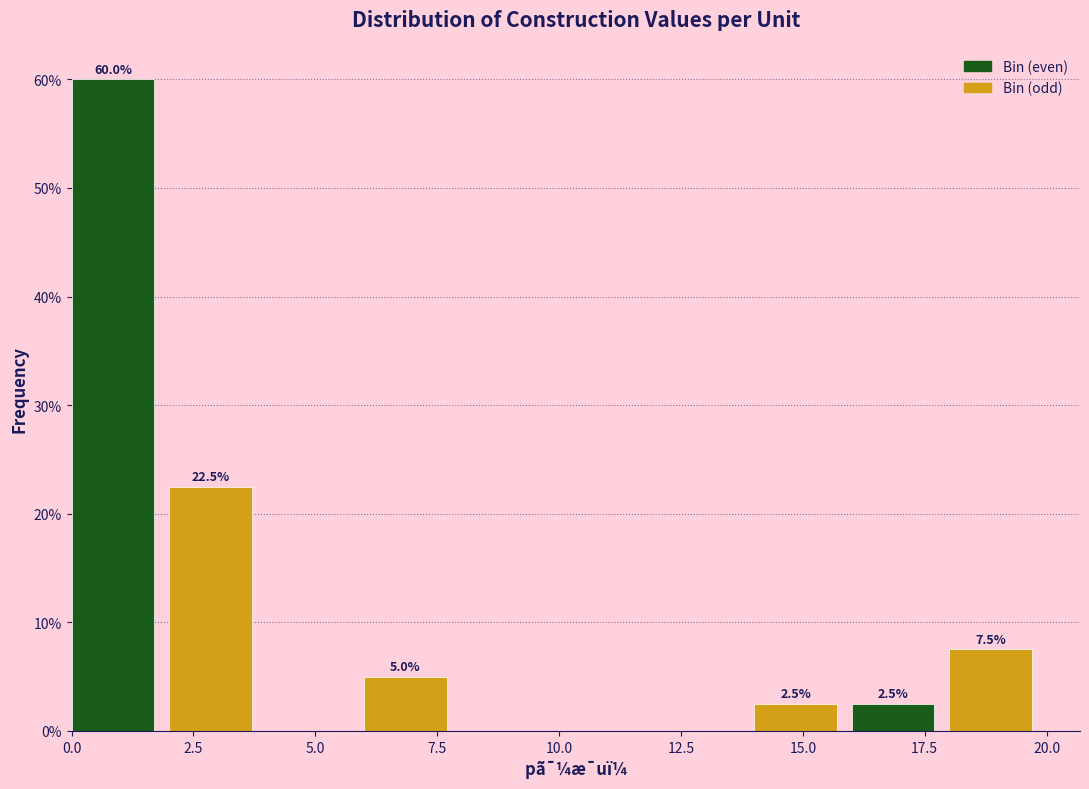

Over which range of the x-axis is the bar tallest?

0 to 2